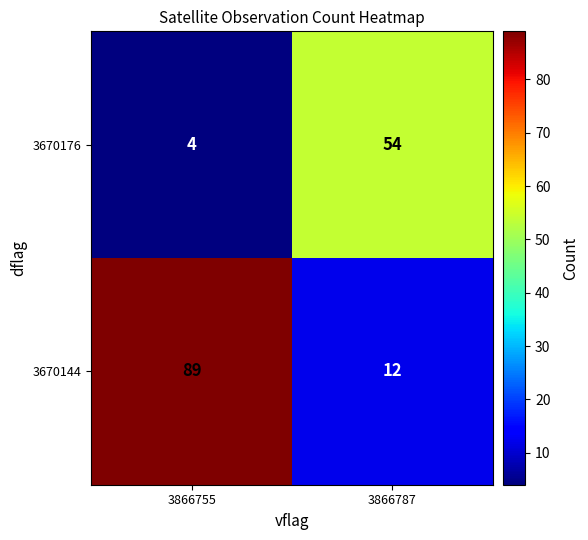

At 3866787, list the series in order from largest to smallest.

3670176, 3670144